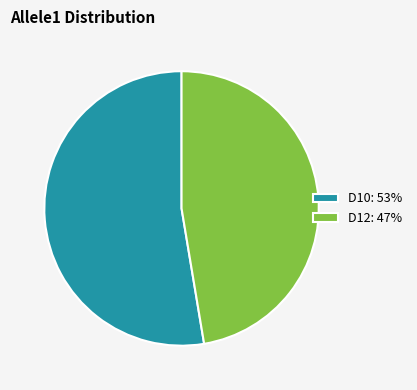

True or false: D10: 53% accounts for 43% of the total.

False